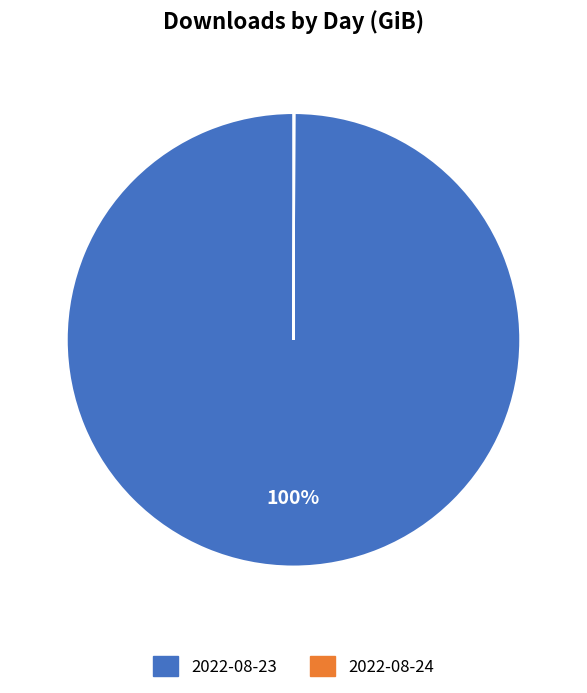

True or false: 2022-08-23 accounts for 88% of the total.

False